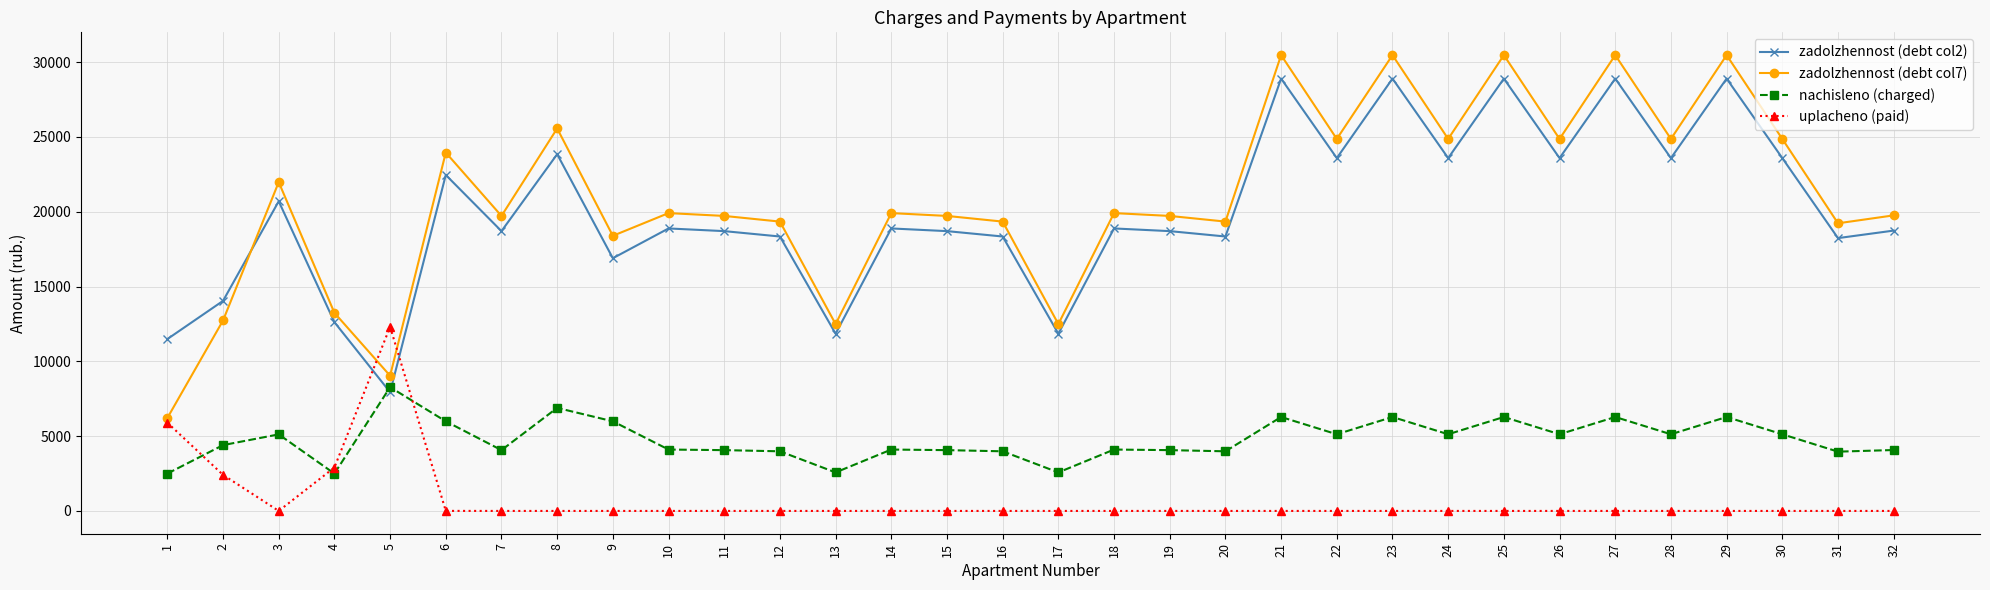

What are all the series names shown in the legend?

zadolzhennost (debt col2), zadolzhennost (debt col7), nachisleno (charged), uplacheno (paid)